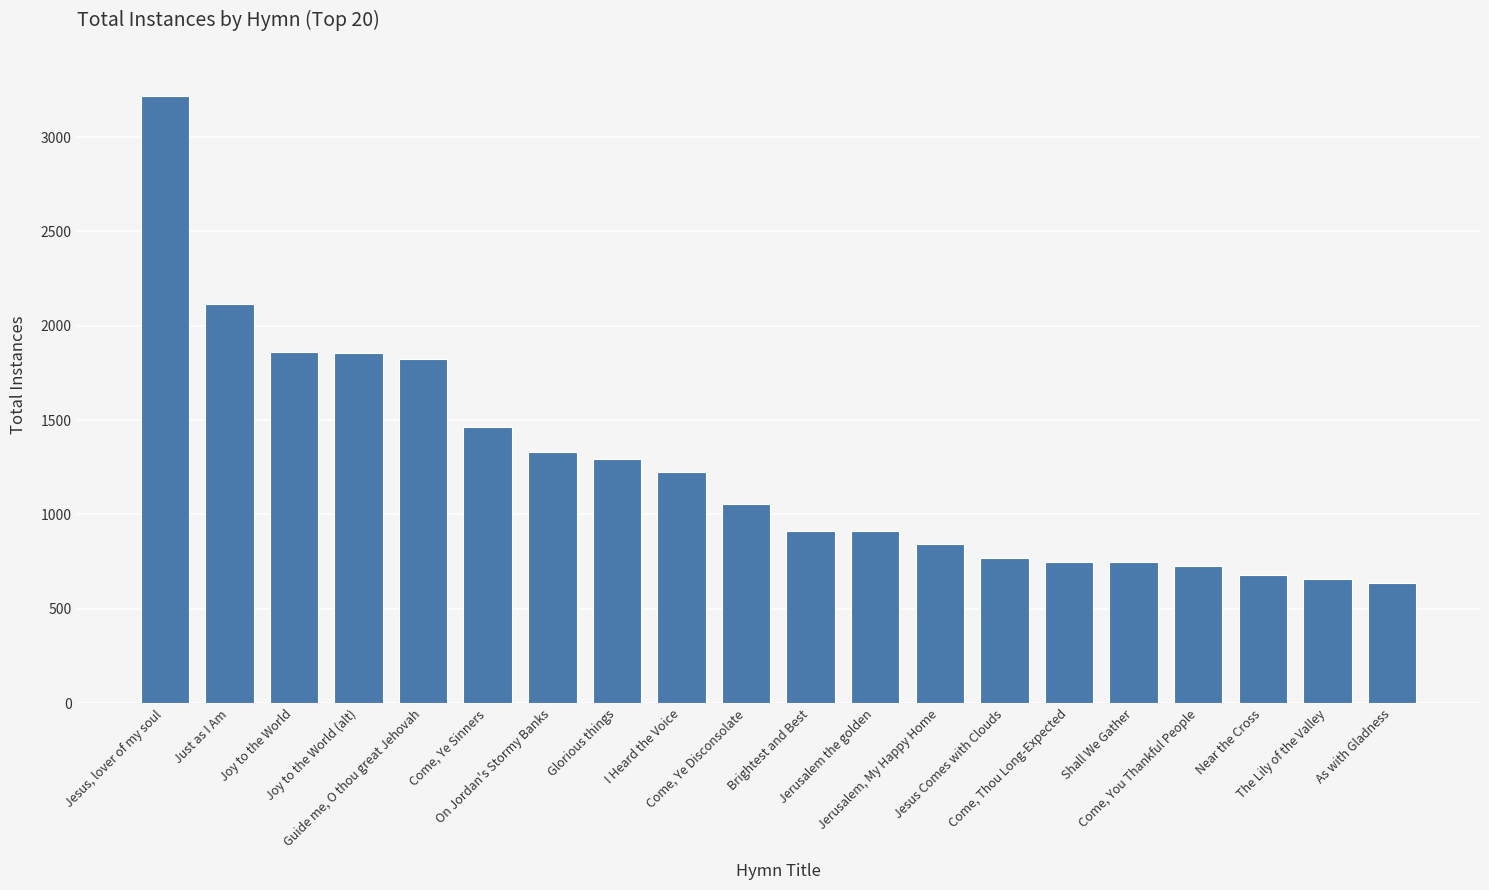

Is it true that the value at I Heard the Voice is 1225?

True